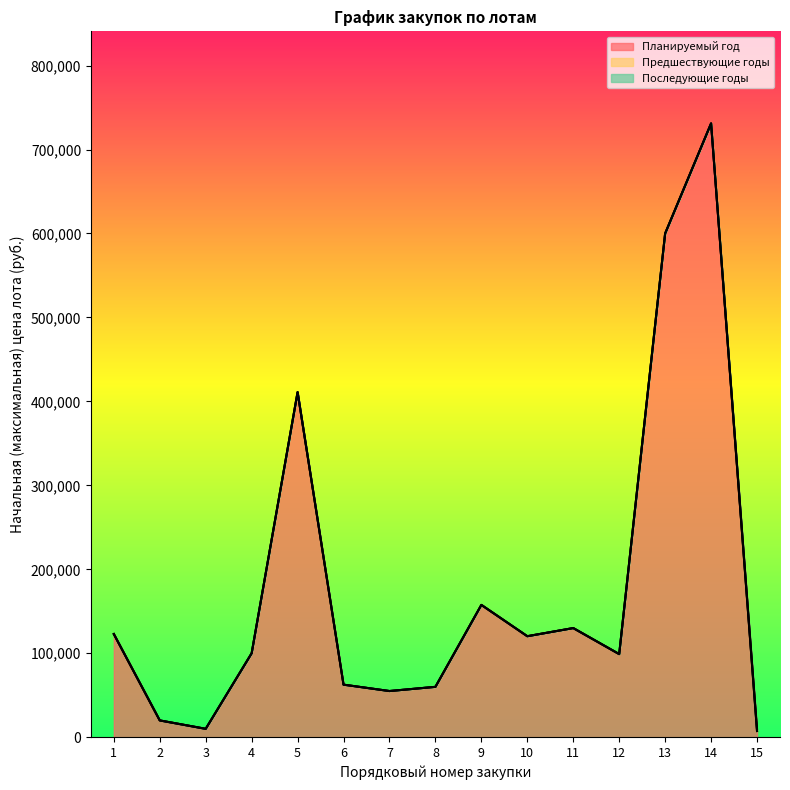

How many values in the Планируемый год series are below 100000?

7